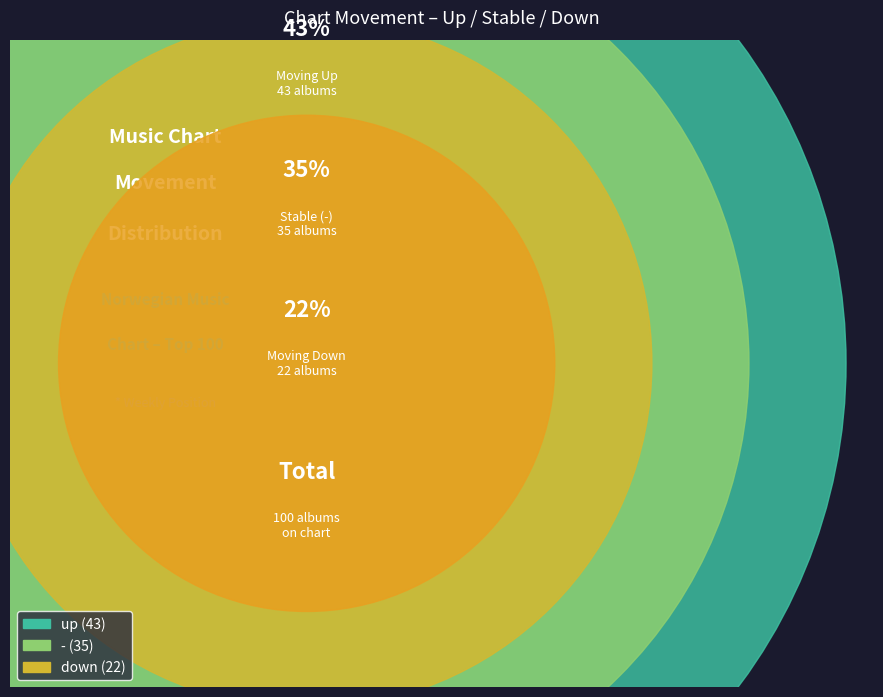

To the nearest percent, what is the difference between the largest and smallest slice percentages?

21%